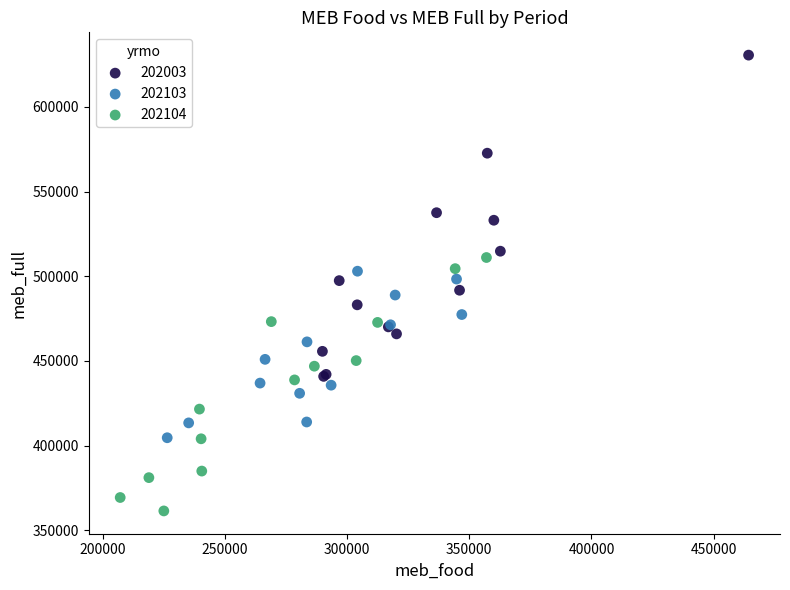

Which series has the largest Y range (max minus min)?

202003